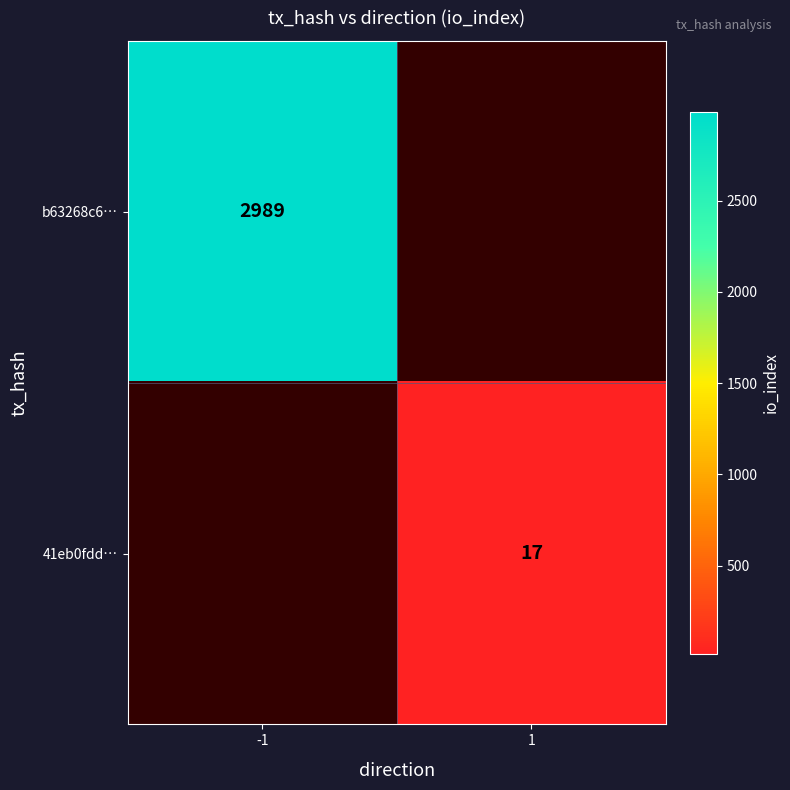

Is it true that 41eb0fdd… equals 25 at 1?

False